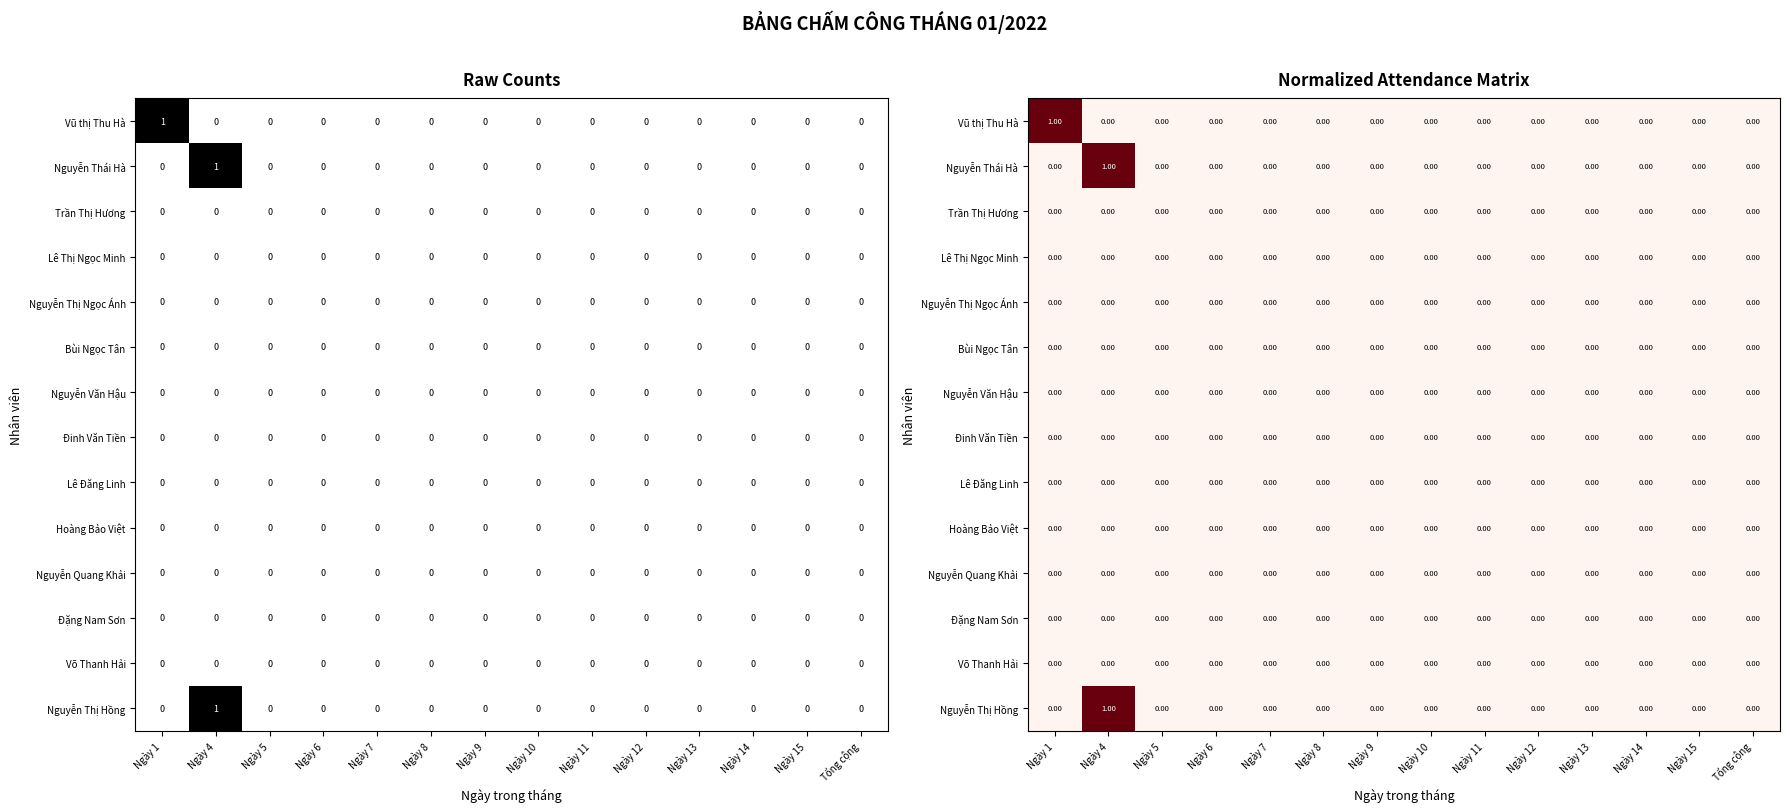

At Ngày 9, list the series in order from smallest to largest.

Vũ thị Thu Hà, Nguyễn Thái Hà, Trần Thị Hương, Lê Thị Ngọc Minh, Nguyễn Thị Ngọc Ánh, Bùi Ngọc Tân, Nguyễn Văn Hậu, Đinh Văn Tiền, Lê Đăng Linh, Hoàng Bảo Việt, Nguyễn Quang Khải, Đặng Nam Sơn, Võ Thanh Hải, Nguyễn Thị Hồng